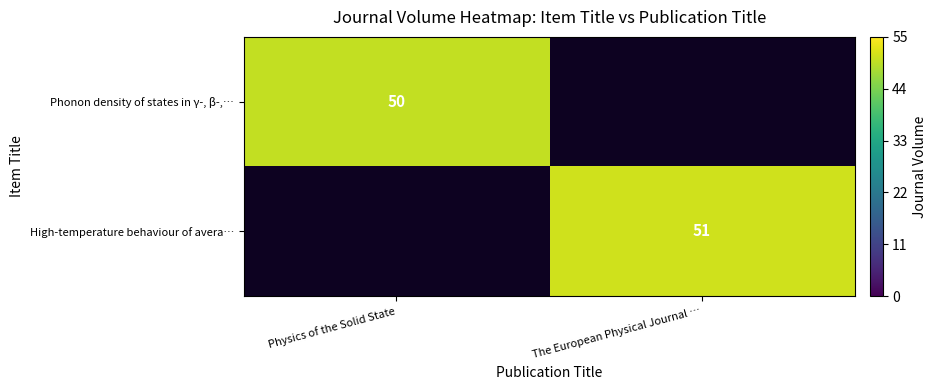

How many data points does each series have?

2